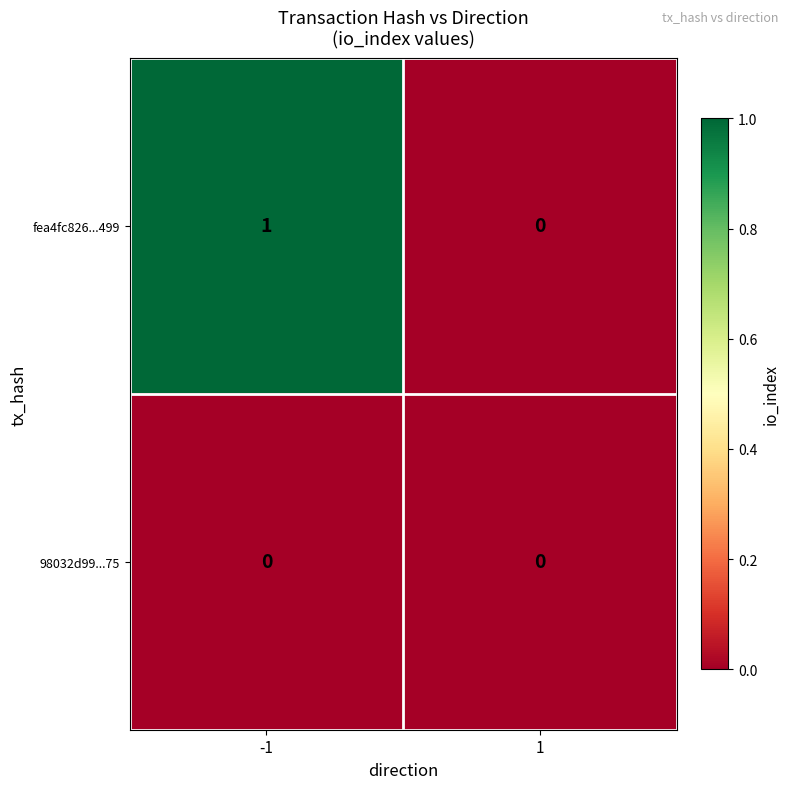

List the series in order of their overall mean, highest first.

fea4fc826...499, 98032d99...75